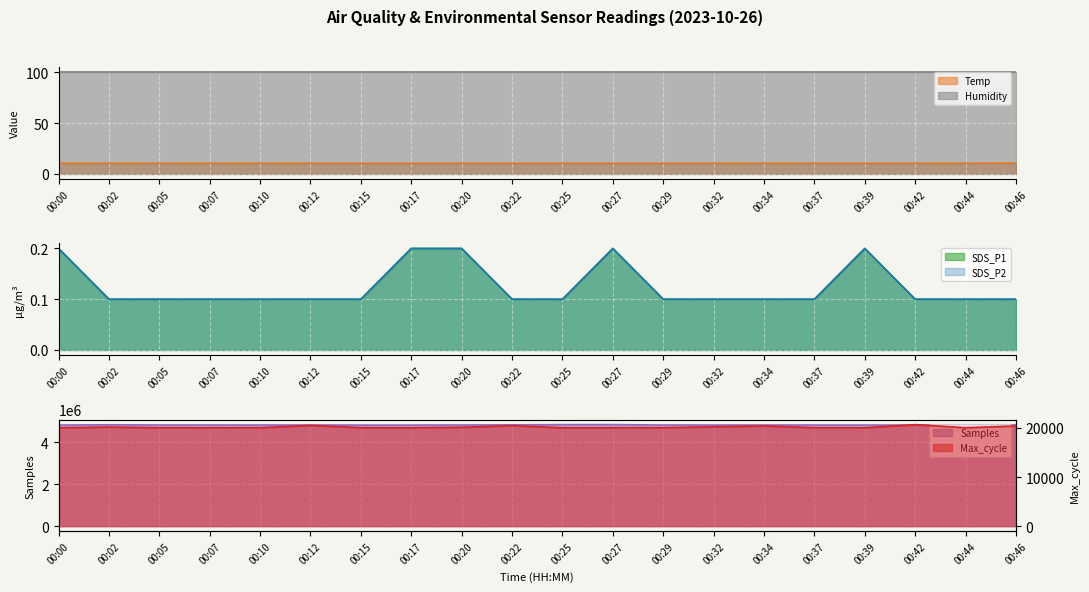

Reading left to right, what are all the values shown in this chart?

Temp: 10.4	10.4	10.4	10.4	10.4	10.4	10.3	10.3	10.4	10.3	10.4	10.3	10.3	10.4	10.4	10.4	10.3	10.4	10.4	10.5
SDS_P1: 0.2	0.1	0.1	0.1	0.1	0.1	0.1	0.2	0.2	0.1	0.1	0.2	0.1	0.1	0.1	0.1	0.2	0.1	0.1	0.1
SDS_P2: 0.2	0.1	0.1	0.1	0.1	0.1	0.1	0.2	0.2	0.1	0.1	0.2	0.1	0.1	0.1	0.1	0.2	0.1	0.1	0.1
Samples: 4815991.0	4830825.0	4819417.0	4819774.0	4819070.0	4820716.0	4816101.0	4817403.0	4820077.0	4826773.0	4837122.0	4838578.0	4819719.0	4818878.0	4819585.0	4818484.0	4817679.0	4818442.0	4818738.0	4825950.0
Max_cycle: 20042.0	20187.0	20055.0	20050.0	20058.0	20529.0	20062.0	20049.0	20138.0	20474.0	20050.0	20054.0	20056.0	20247.0	20414.0	20061.0	20042.0	20686.0	20066.0	20403.0